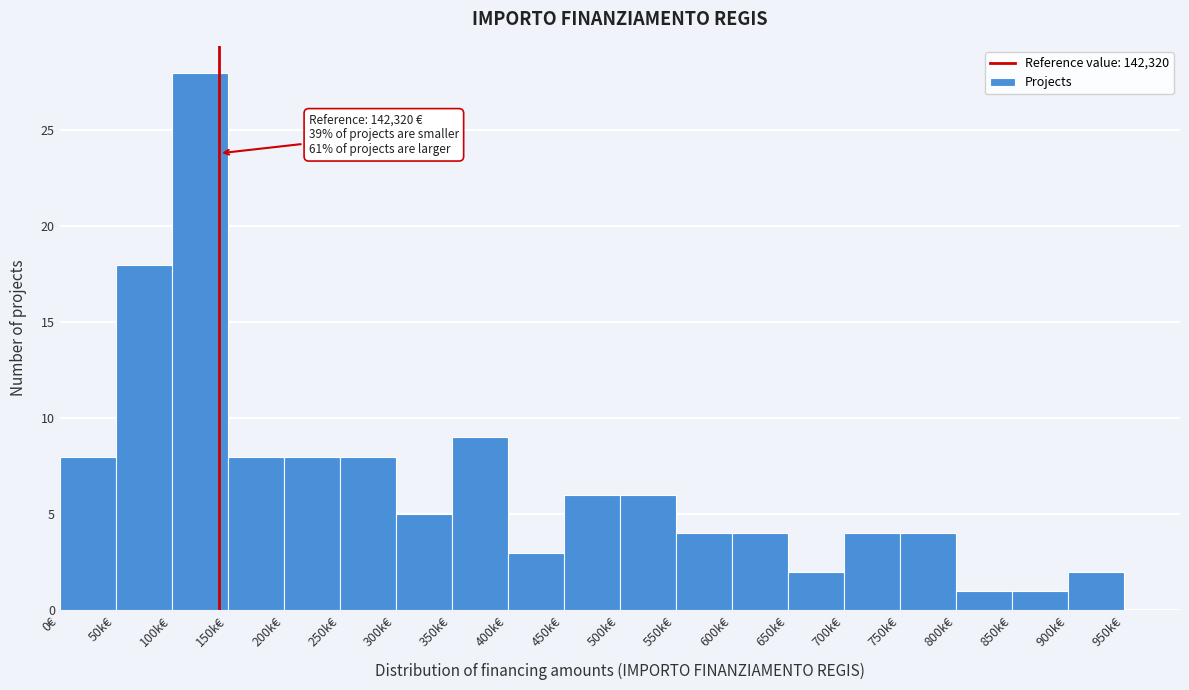

Reading left to right, list all the values displayed in this chart.

0€=8	50k€=18	100k€=28	150k€=8	200k€=8	250k€=8	300k€=5	350k€=9	400k€=3	450k€=6	500k€=6	550k€=4	600k€=4	650k€=2	700k€=4	750k€=4	800k€=1	850k€=1	900k€=2	950k€=0